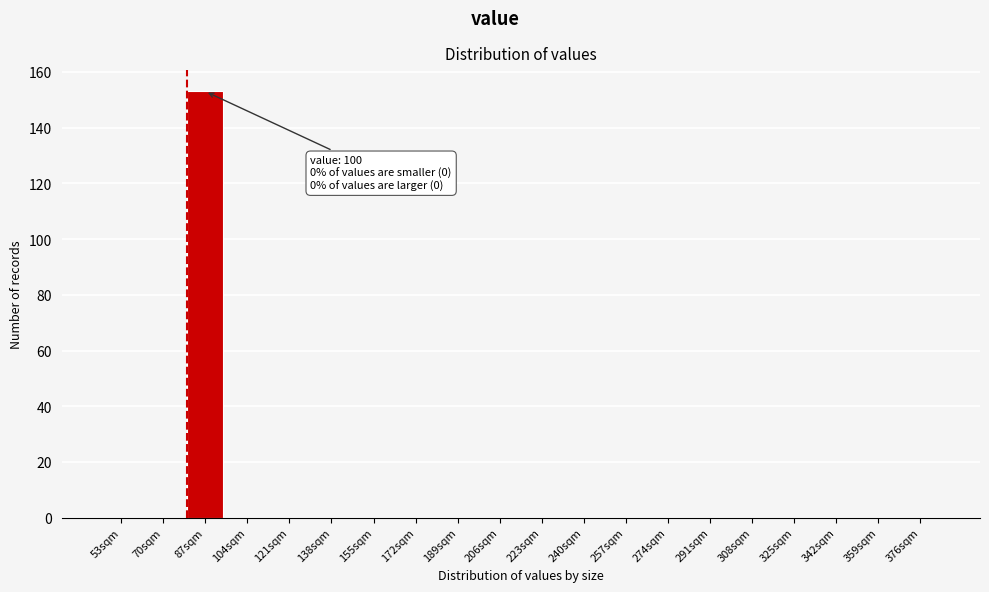

Reading left to right, transcribe all the data shown in this chart.

53sqm=0	70sqm=0	87sqm=153	104sqm=0	121sqm=0	138sqm=0	155sqm=0	172sqm=0	189sqm=0	206sqm=0	223sqm=0	240sqm=0	257sqm=0	274sqm=0	291sqm=0	308sqm=0	325sqm=0	342sqm=0	359sqm=0	376sqm=0